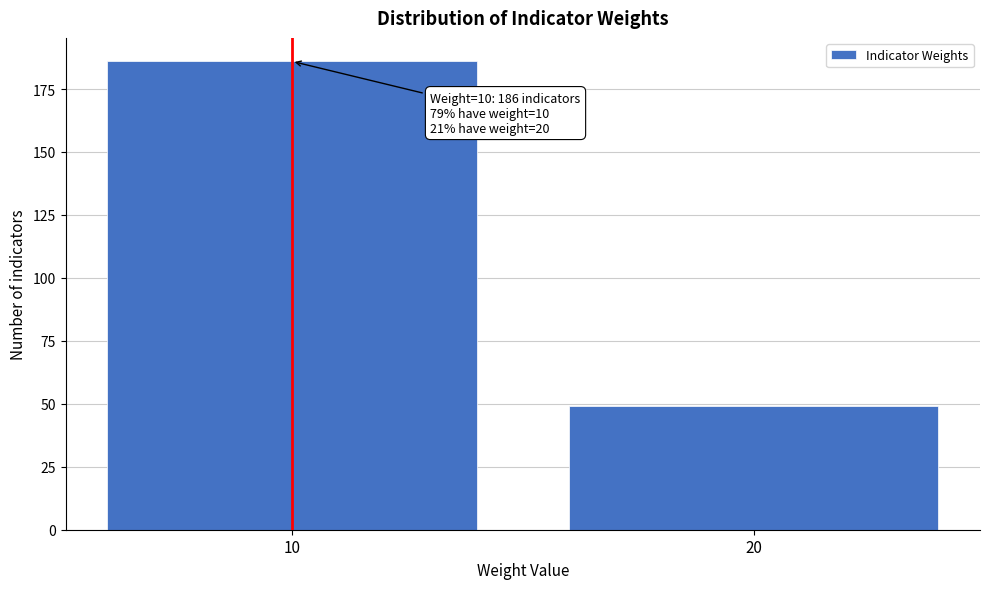

Reading left to right, transcribe all the data shown in this chart.

186	49